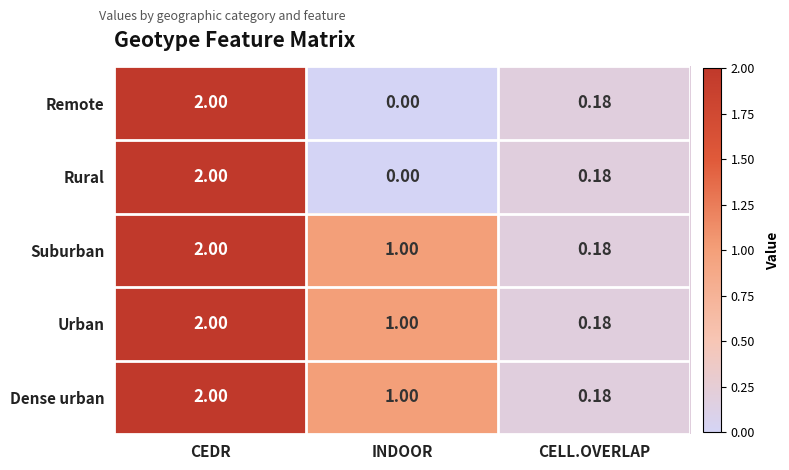

Is the value of Rural at CELL.OVERLAP greater than the value of Urban at CEDR?

No